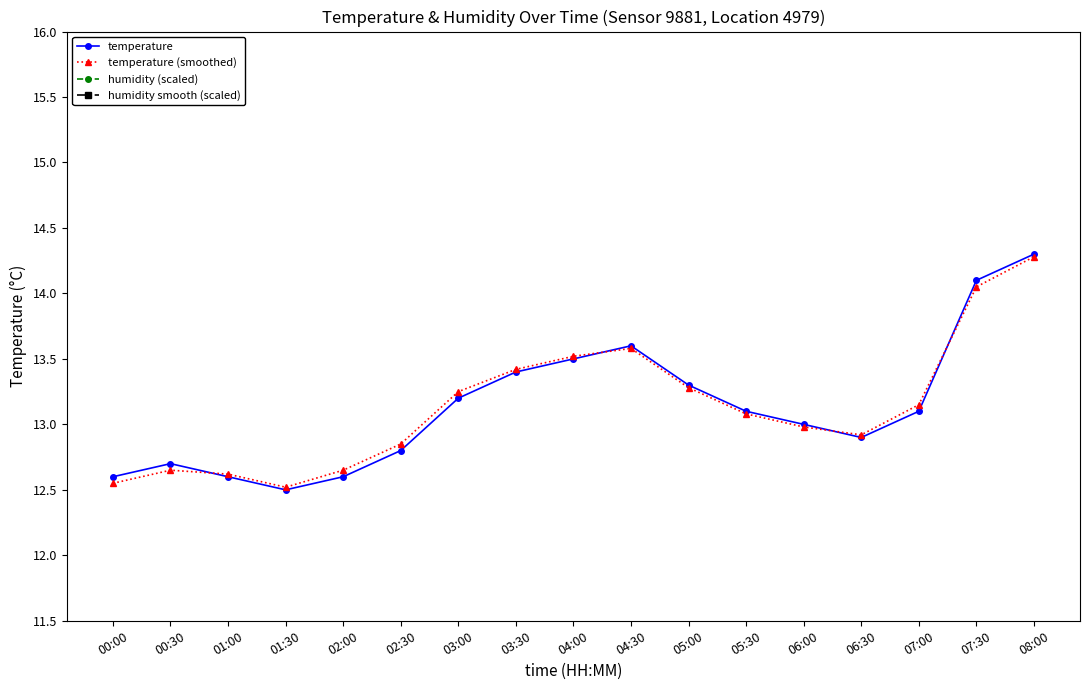

What is the difference between the maximum and second lowest values in the temperature (smoothed) series?

1.7